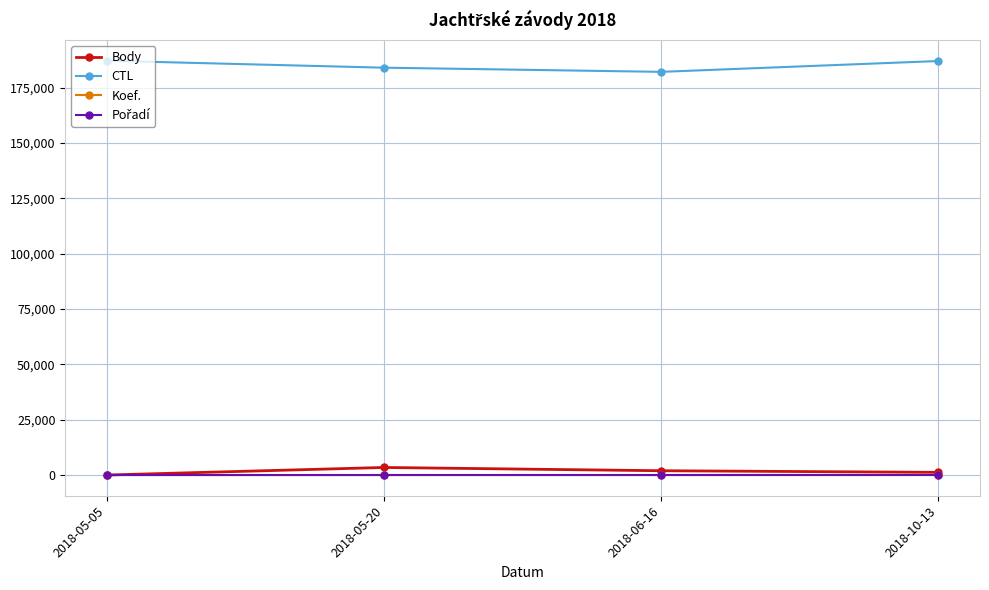

The Body series shows 1212 at 2018-10-13. True or false?

True